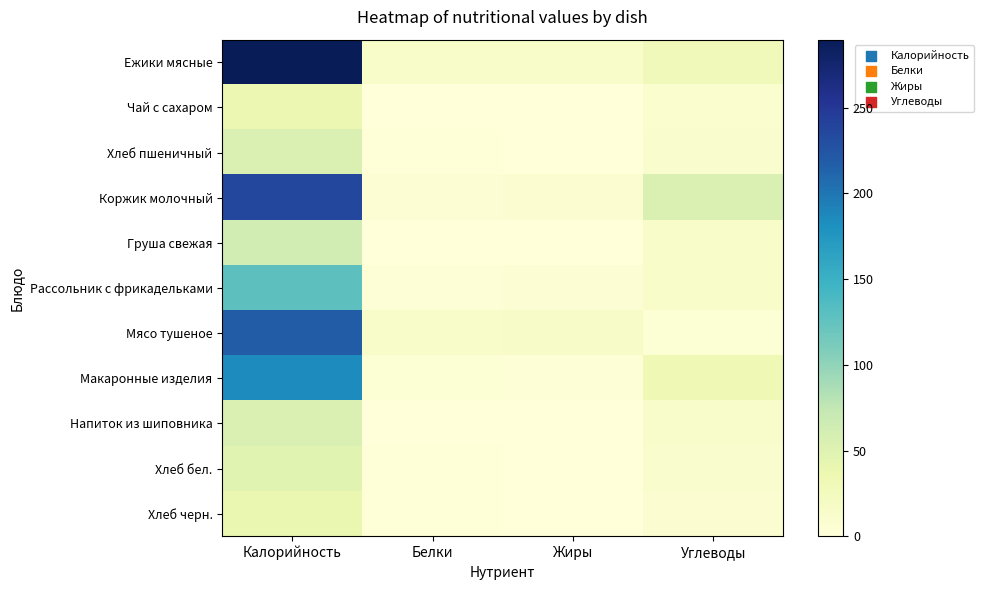

Which has a higher value, Калорийность or Жиры?

Калорийность